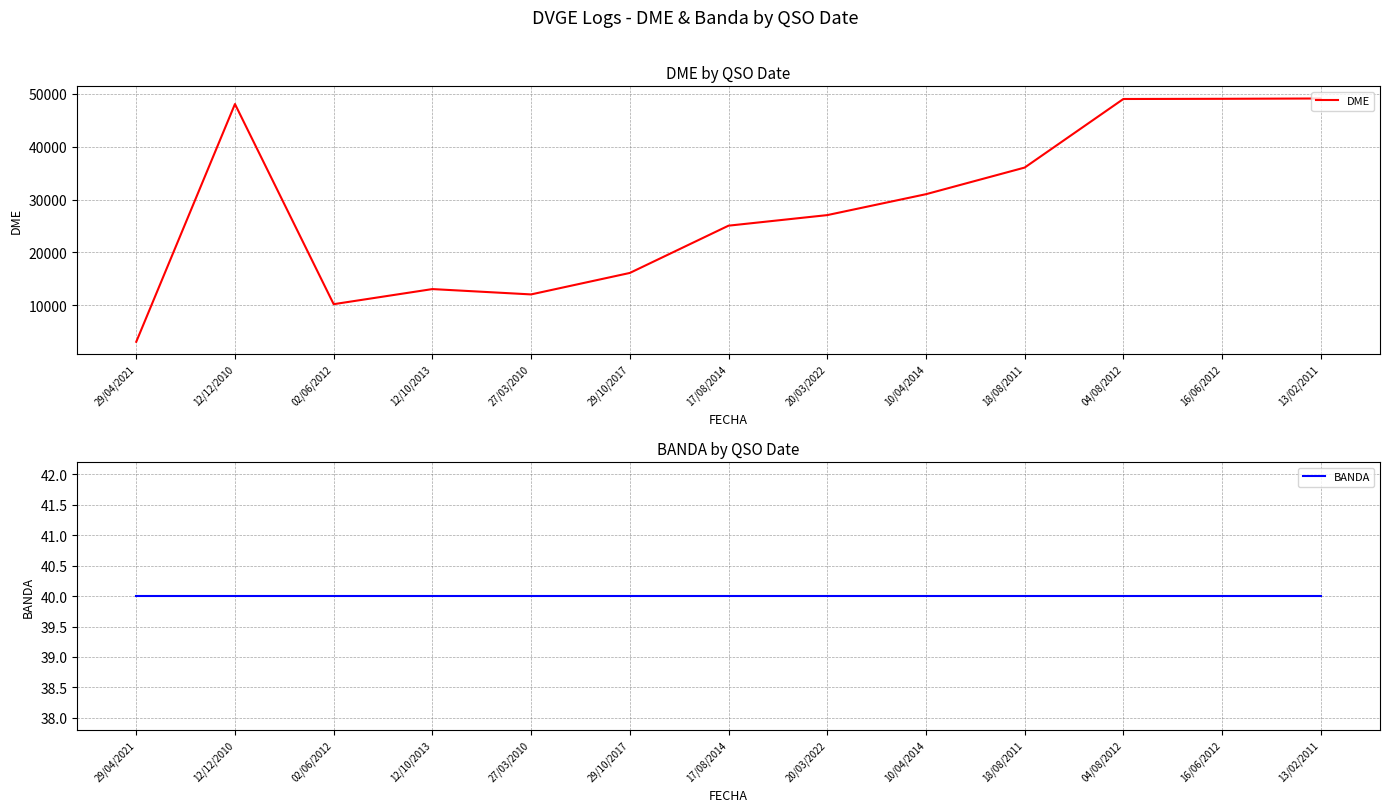

What are all the series names shown in the legend?

DME, BANDA